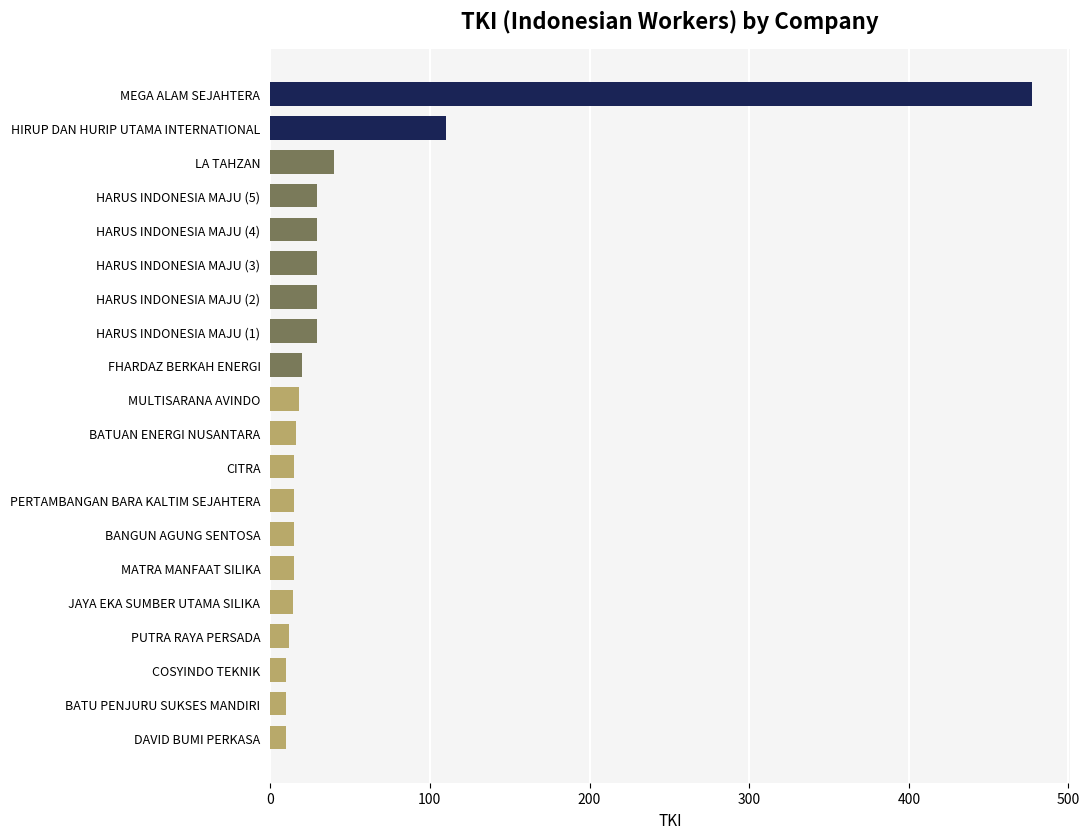

What is the change in value from MULTISARANA AVINDO to HARUS INDONESIA MAJU (5)?

+11